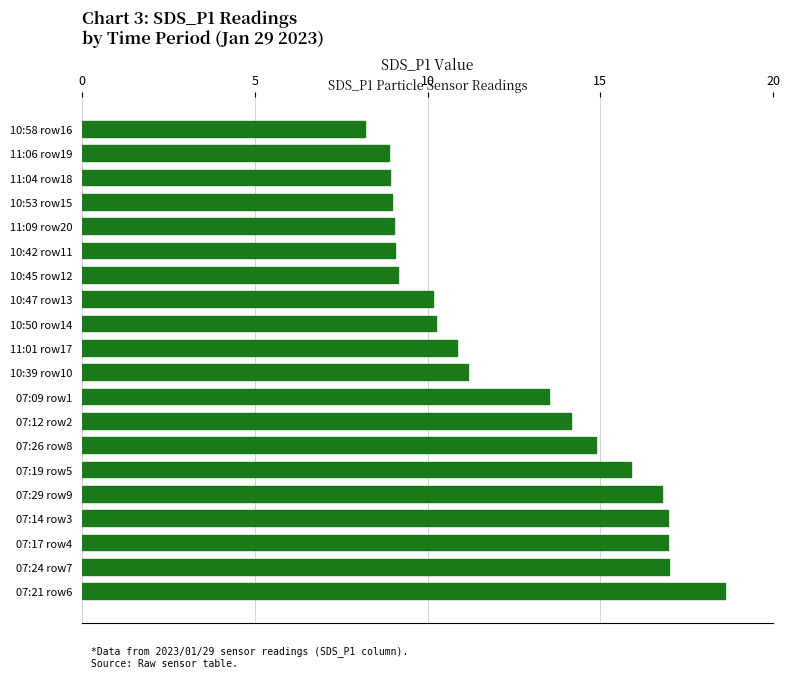

What is the ratio of the value at 11:01 row17 to the value at 10:50 row14?

1.1